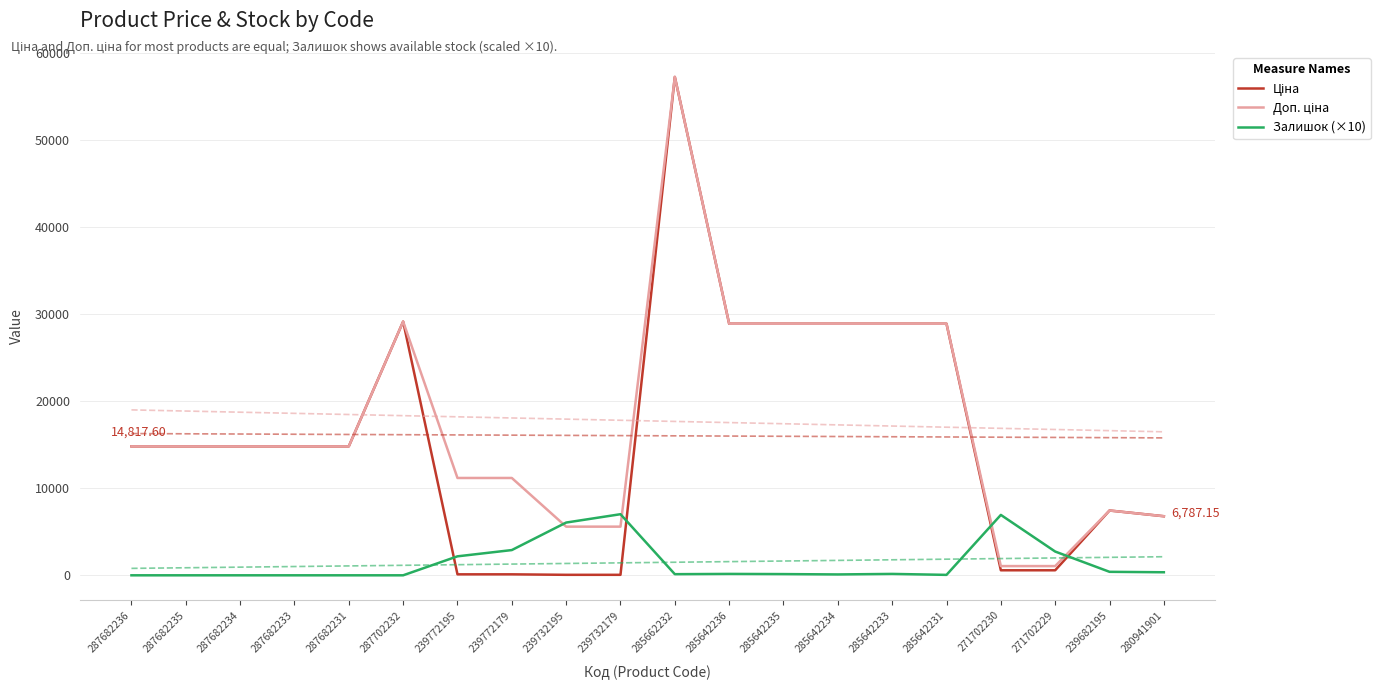

Where do Доп. ціна and Залишок (×10) first cross each other?

239772179 and 239732195